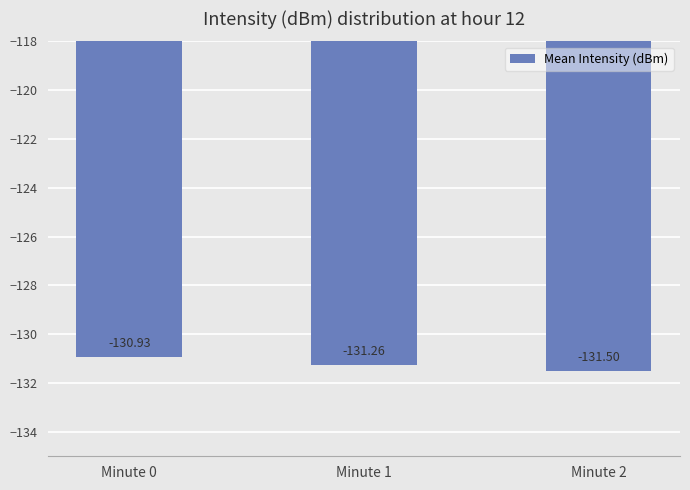

What is the approximate value at Minute 2?

-131.5